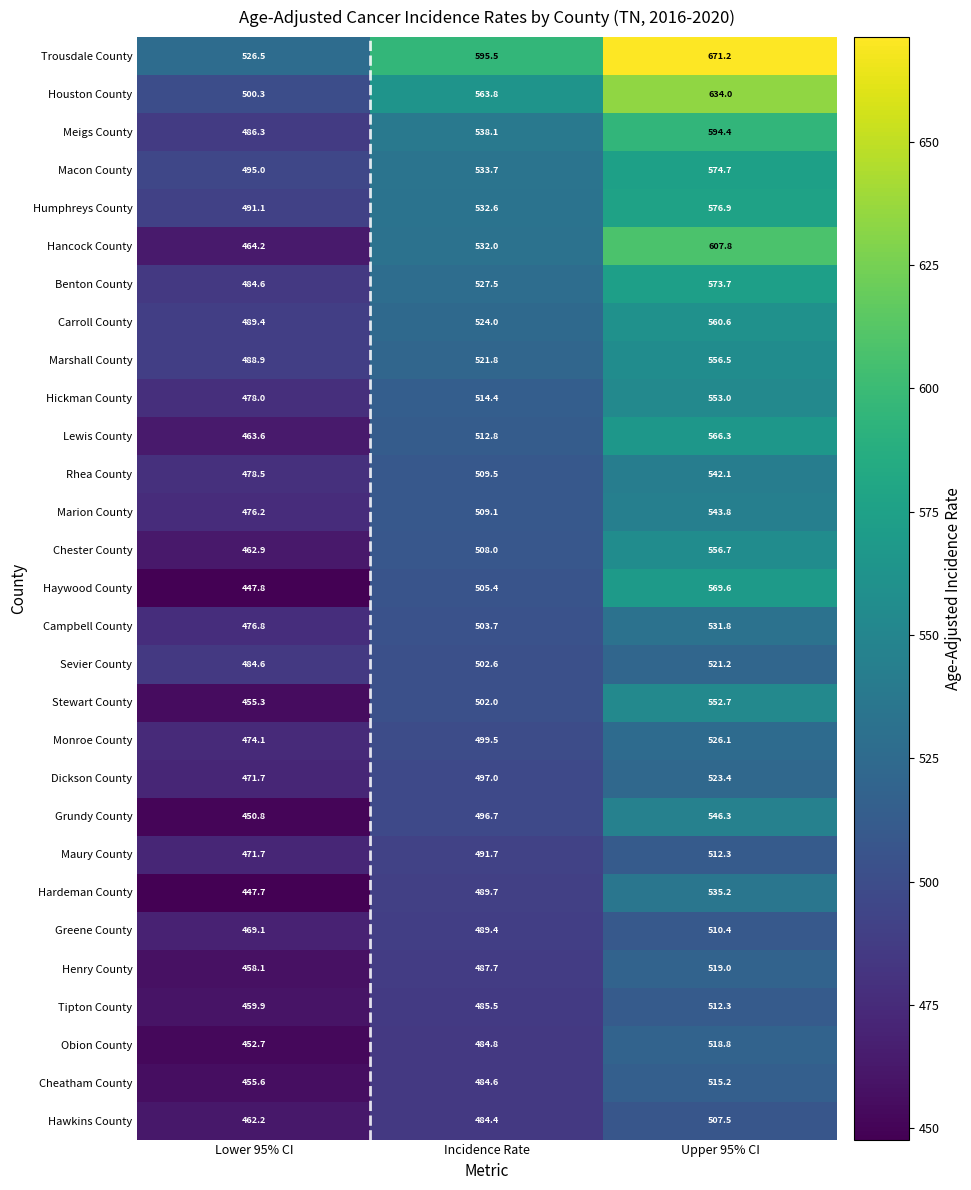

What is the sum of all Obion County values?

1456.3